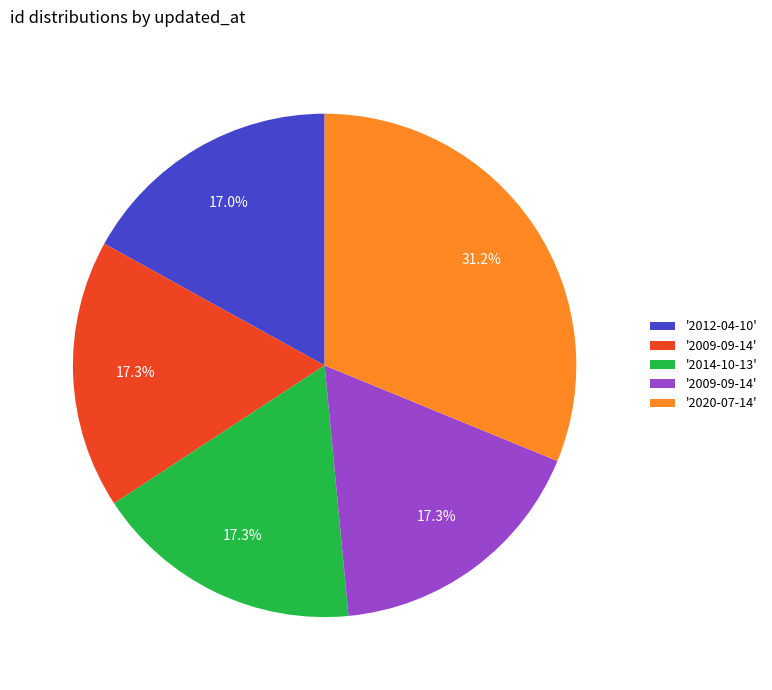

Is there any slice that represents more than half of the pie?

No